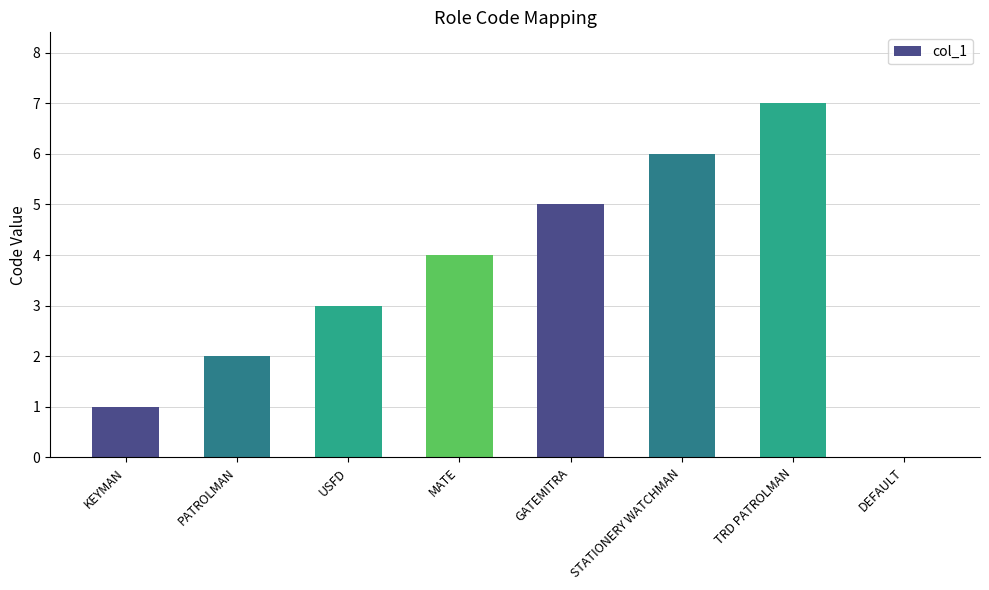

How many positive values are there?

7